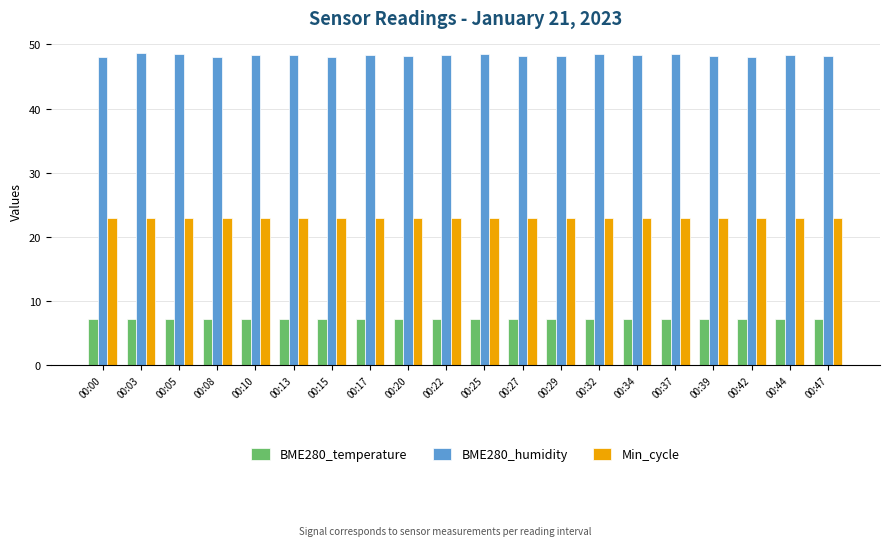

Count the number of categories in the chart.

20